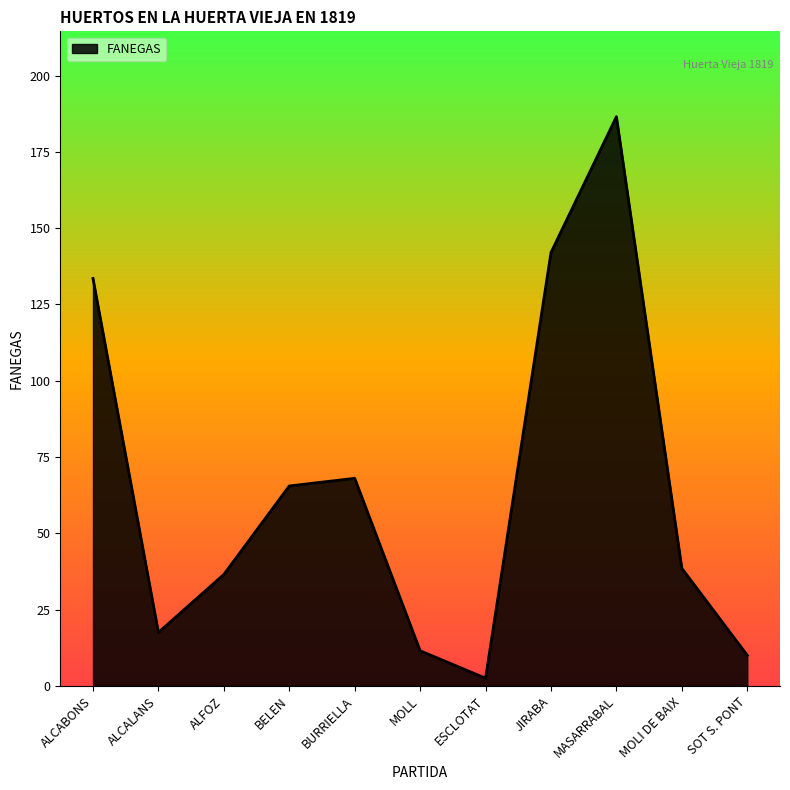

How many lines are shown in the chart?

1